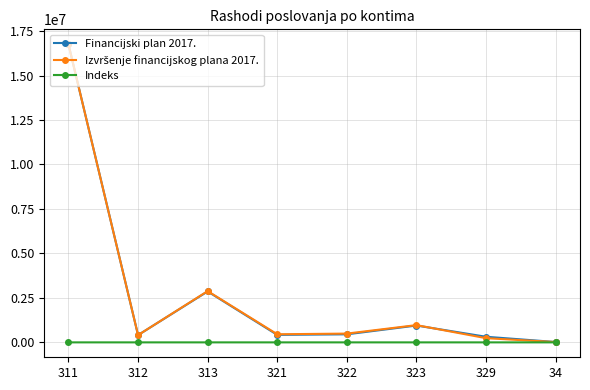

What is the value of the Financijski plan 2017. point at the 3rd from the left?

2863000.0